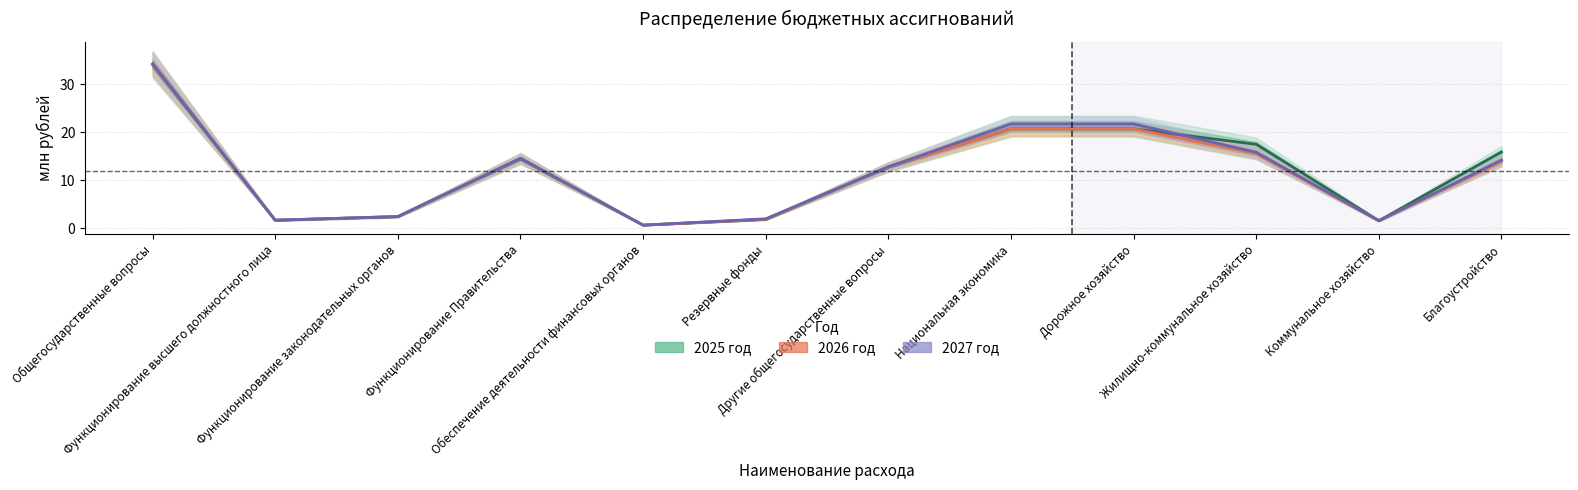

Count the number of categories in the chart.

12